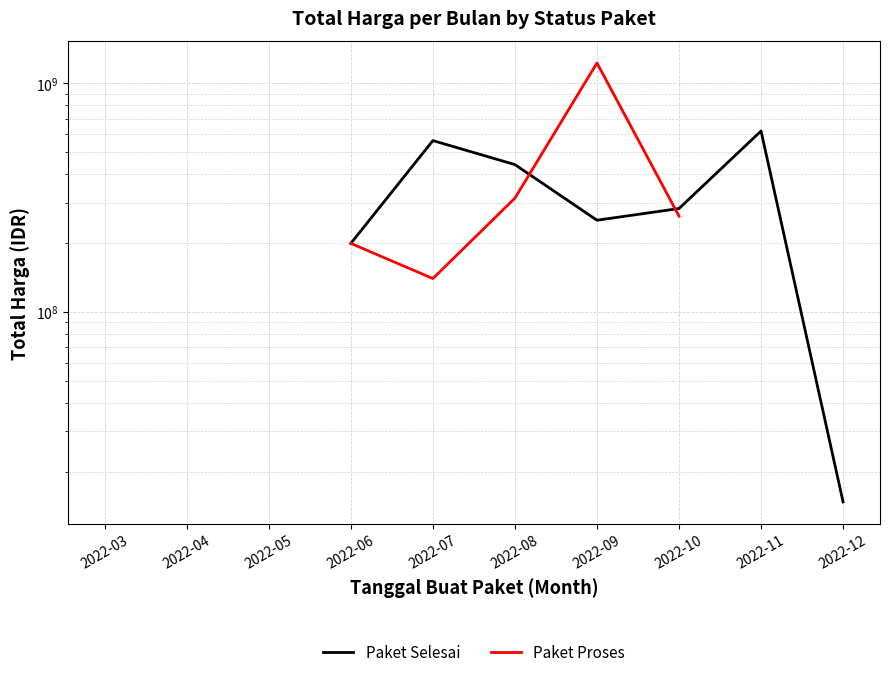

True or false: Paket Proses has more than 1 points higher than both neighbors.

False